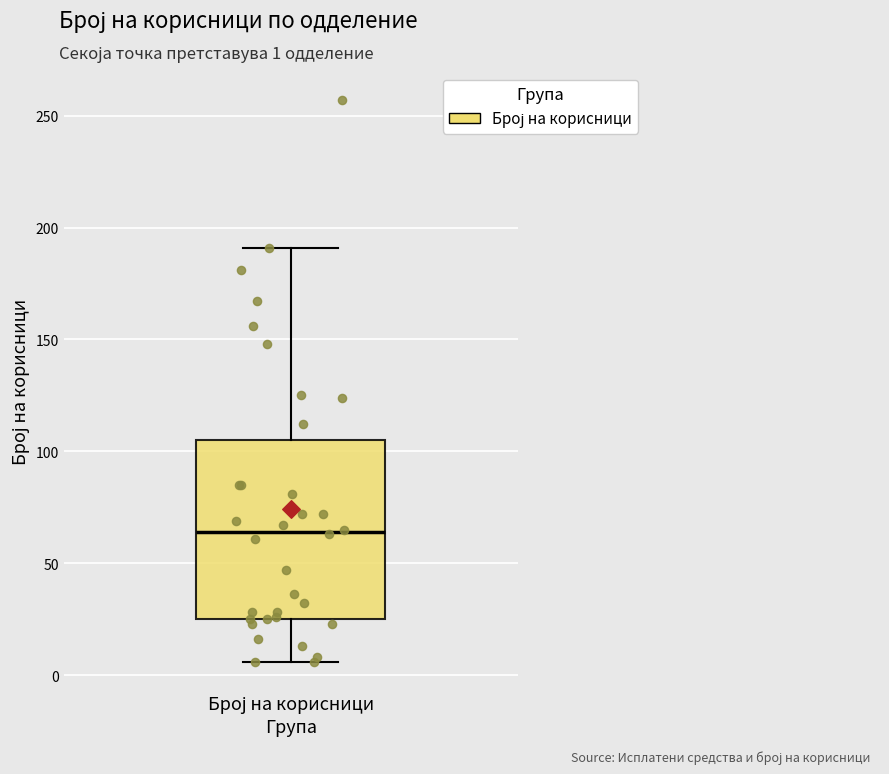

Where is the upper edge of the box for Број на корисници on the y-axis? The values are not printed on the chart, so give them approximately, as read against the axis.

105